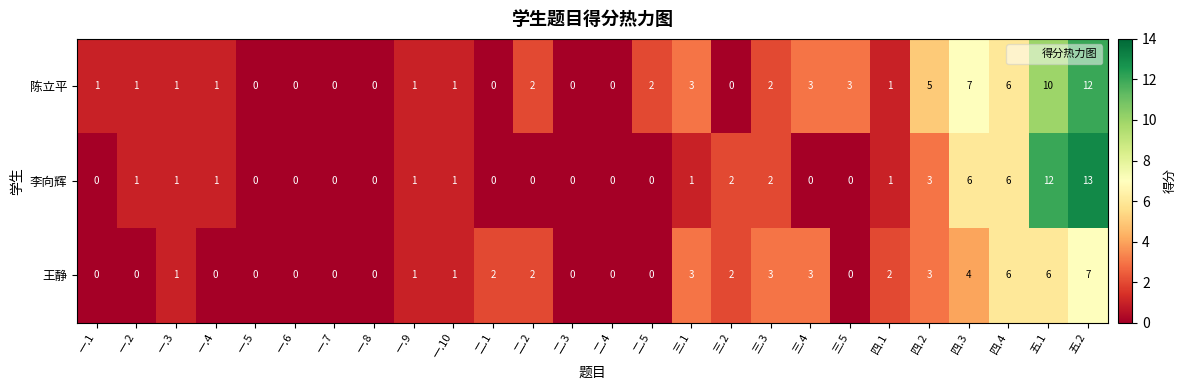

At which category does the chart reach its peak across all series?

五.2